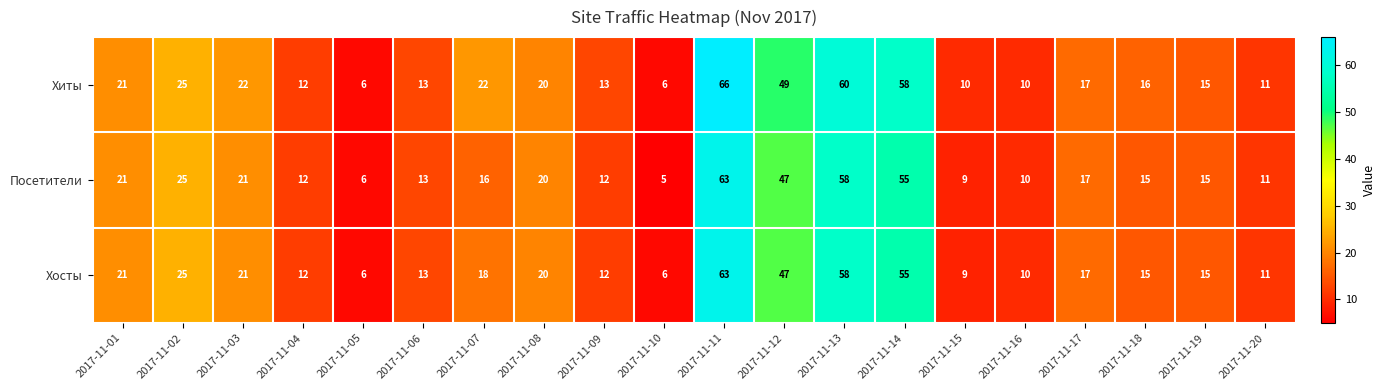

What is the highest value of the Хосты series?

63